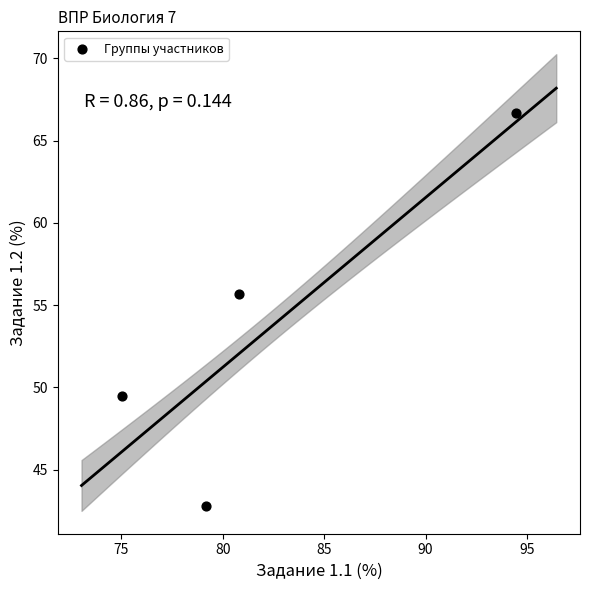

What is the average Y value?

53.7